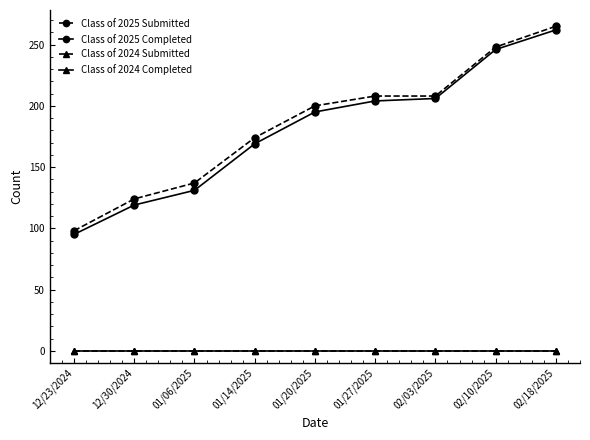

True or false: Class of 2025 Submitted and Class of 2024 Completed cross at least once.

False